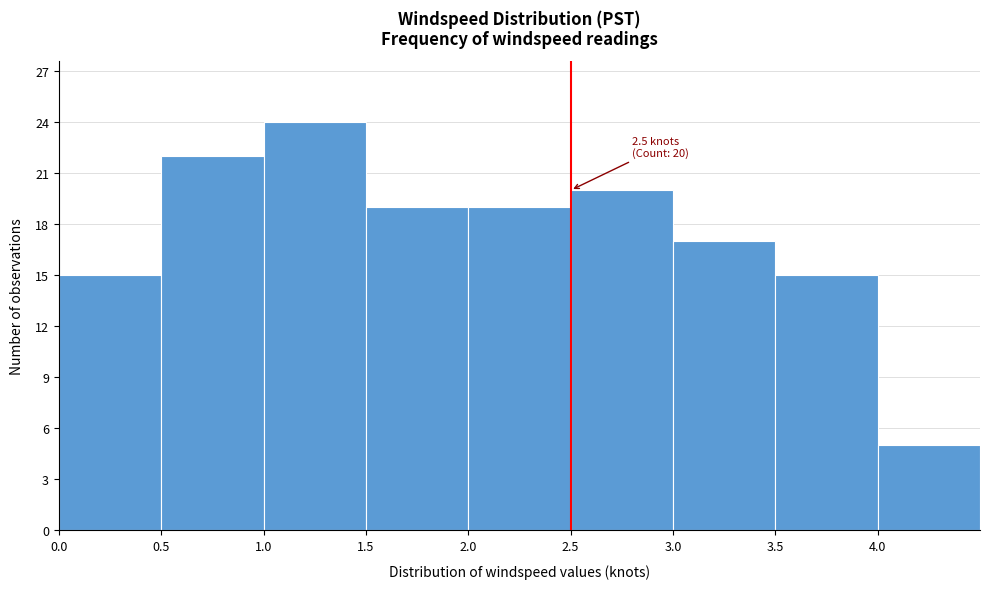

Which range on the x-axis has the tallest bar?

1.0 to 1.5